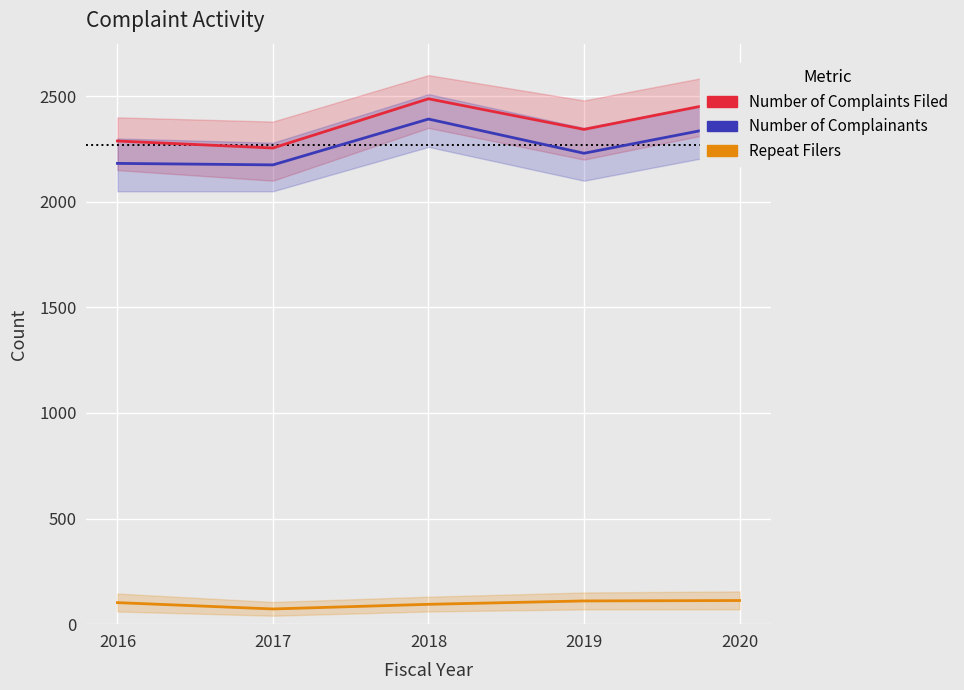

Which series changed the most between 2016 and 2017?

Number of Complaints Filed